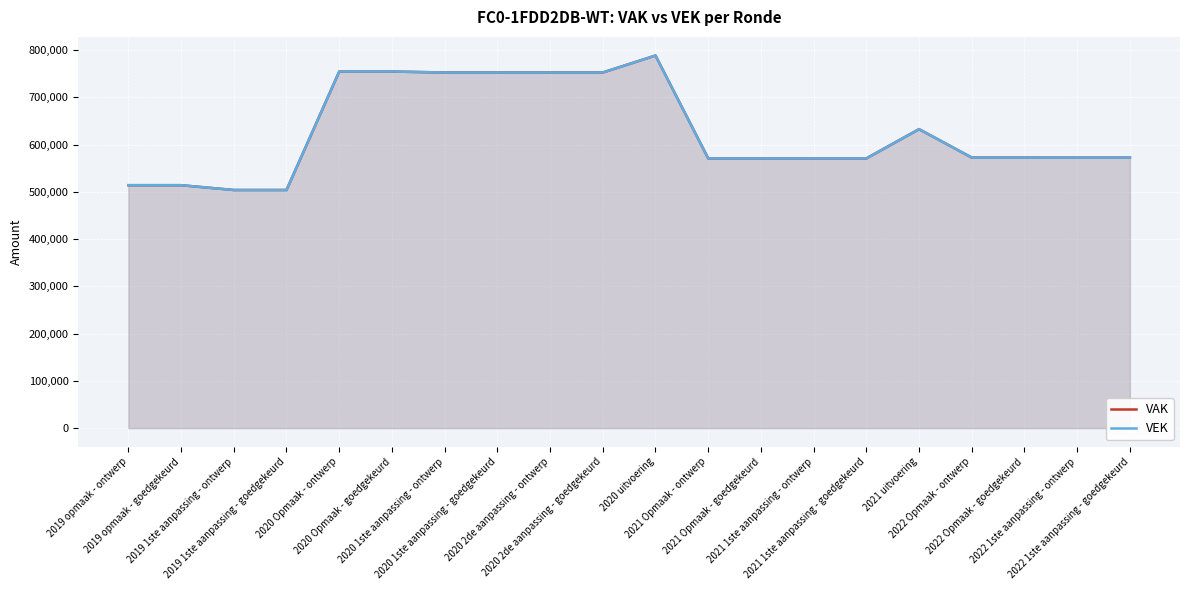

What is the difference between the second highest and second lowest values in the VAK series?

250713